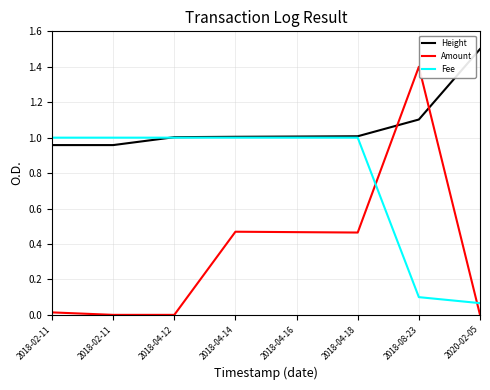

What is the sum of the Height values at 2018-02-11 and 2018-04-12?

2.0